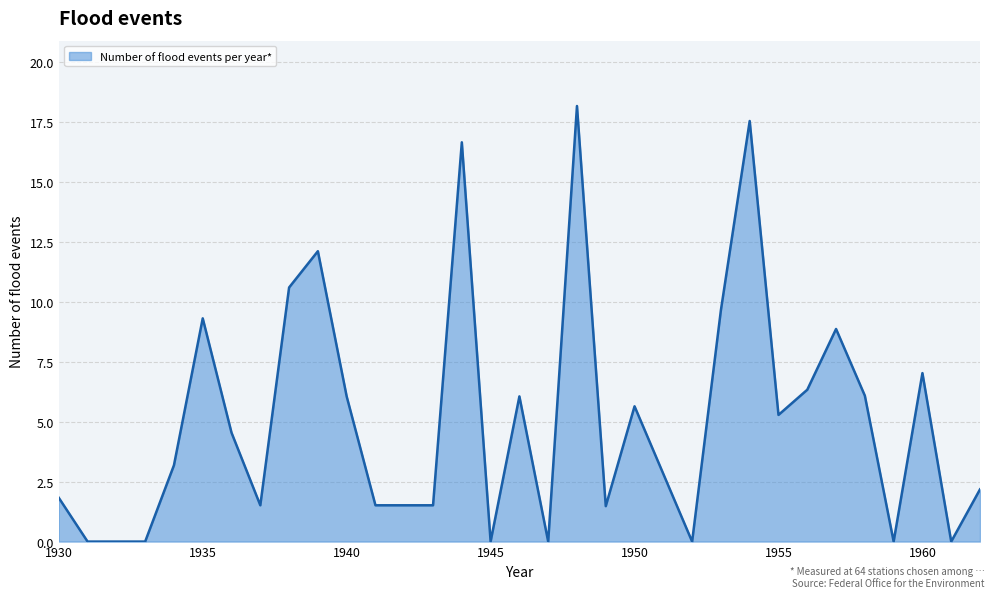

What is the difference between the maximum and minimum values?

18.1